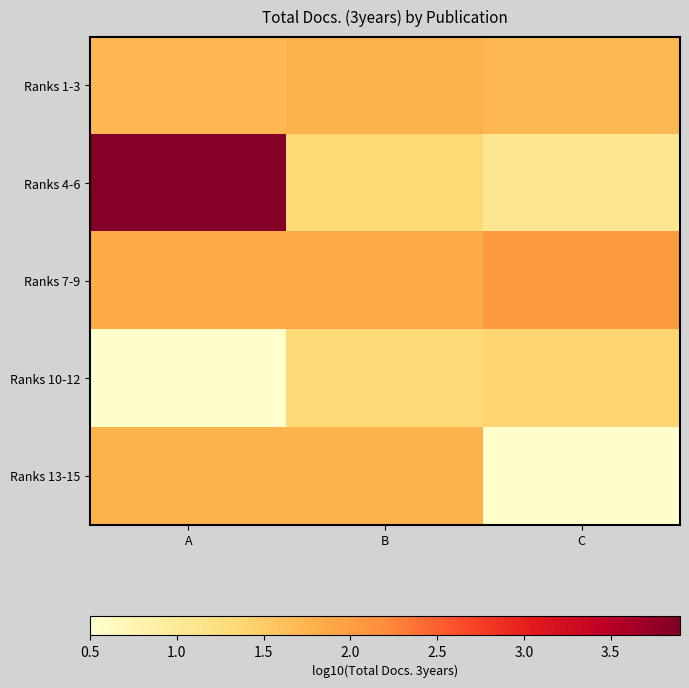

Which label corresponds to the largest value in the chart?

A